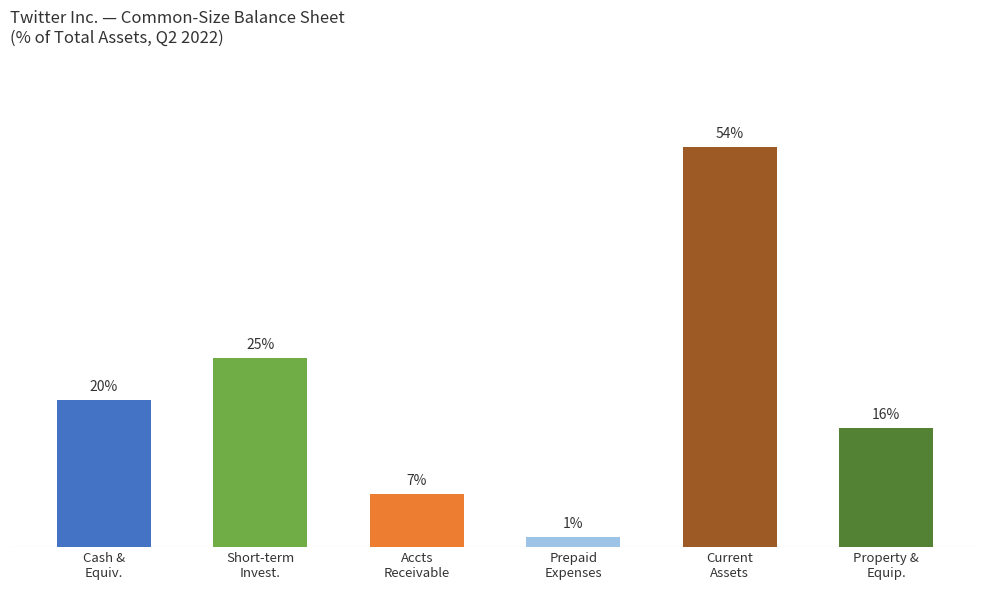

What is the label of the 5th bar from the left?

Current assets